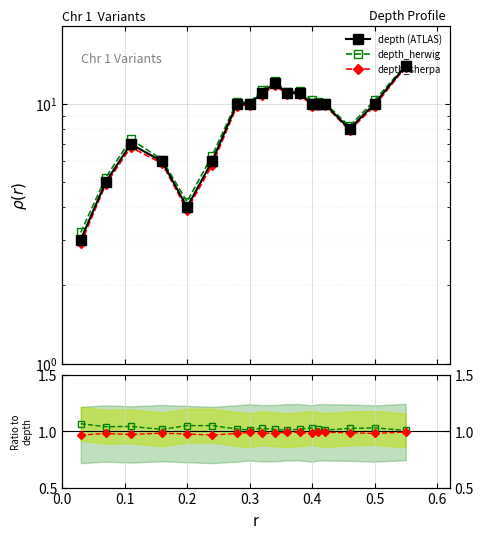

Count the depth_herwig values in the range 1 to 2.

18